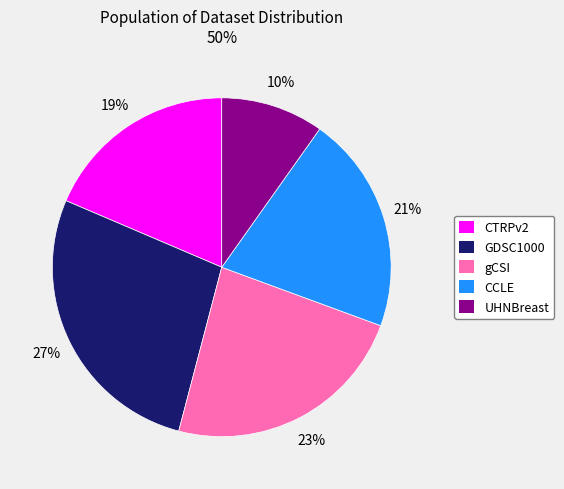

What is the ratio of the value at CTRPv2 to the value at UHNBreast?

1.9